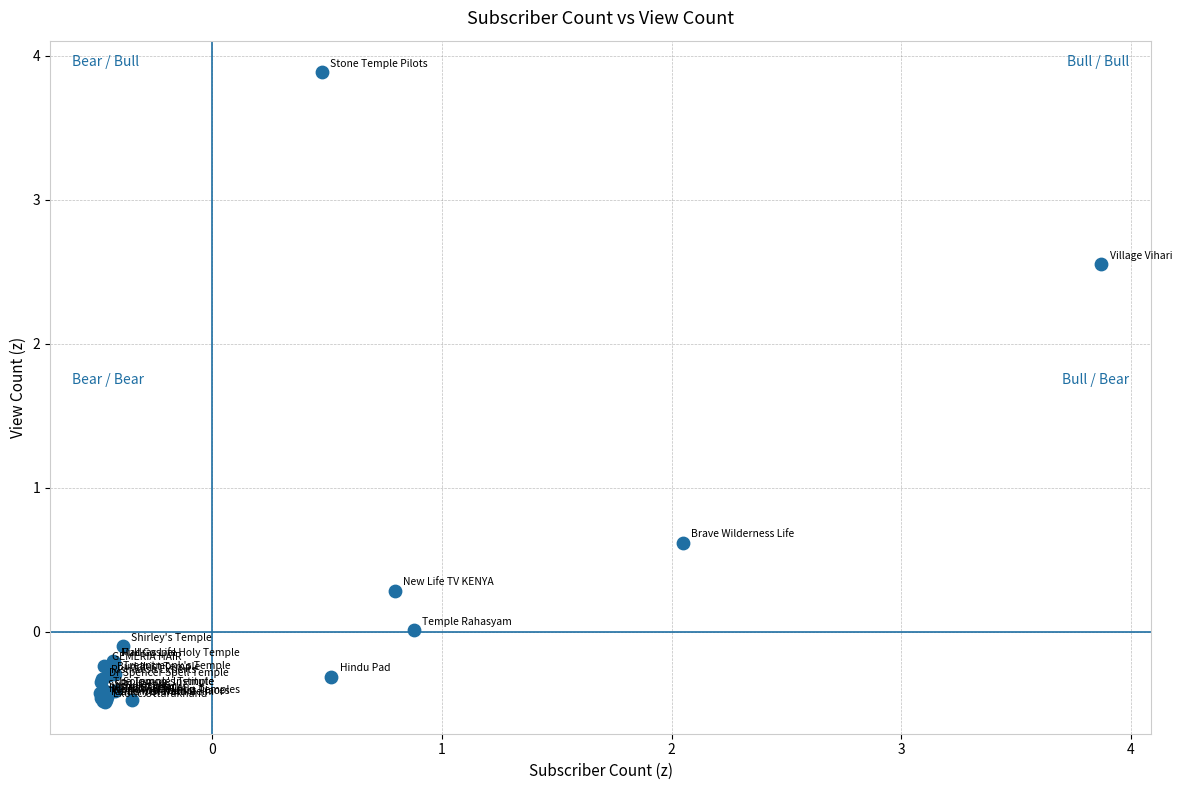

What Y value in the scatter plot is closest to 1?

0.6